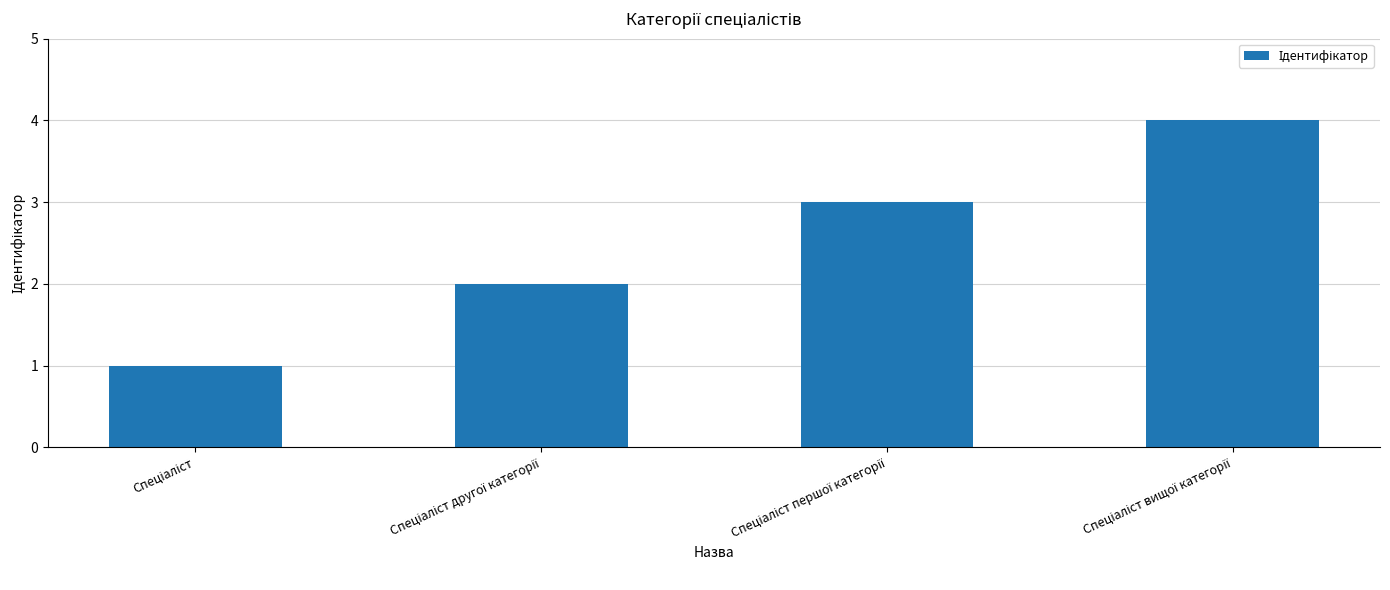

What is the difference between the maximum and minimum values?

3